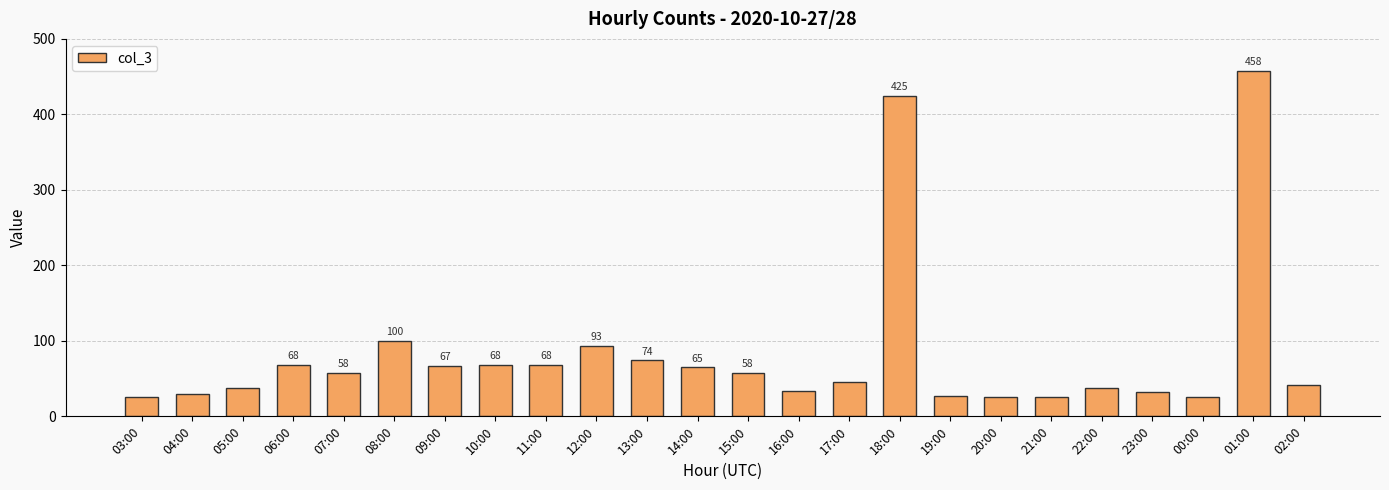

What is the label of the 10th bar from the right?

17:00